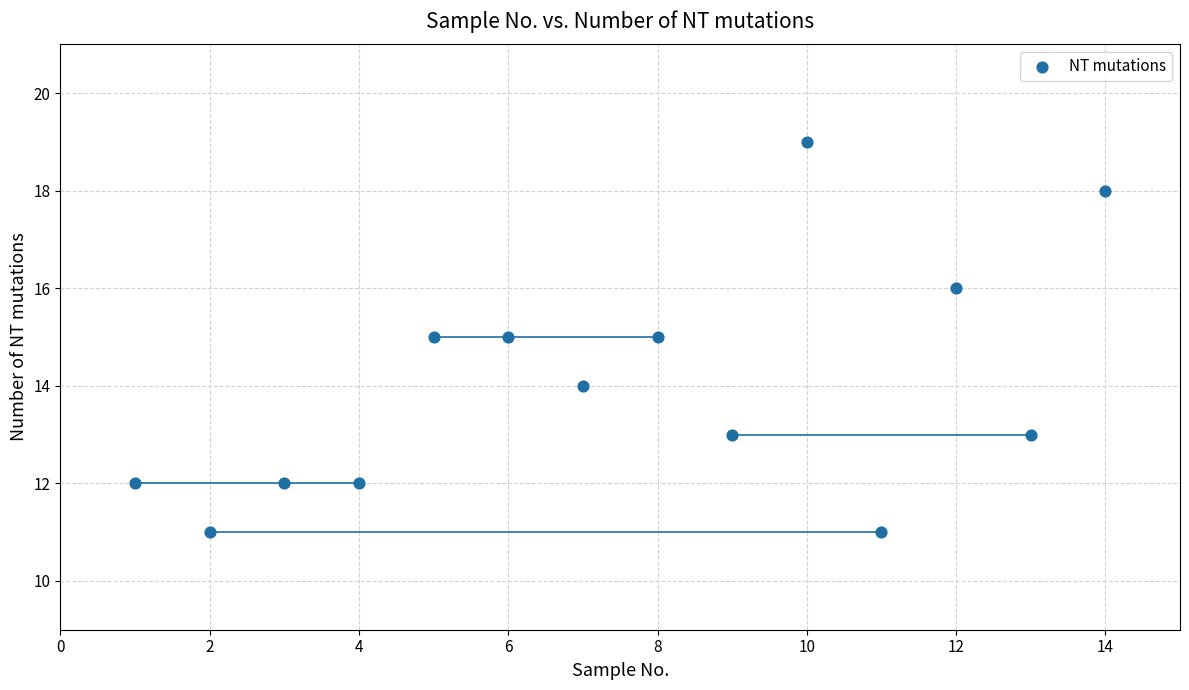

What is the range of X values (max minus min)?

13